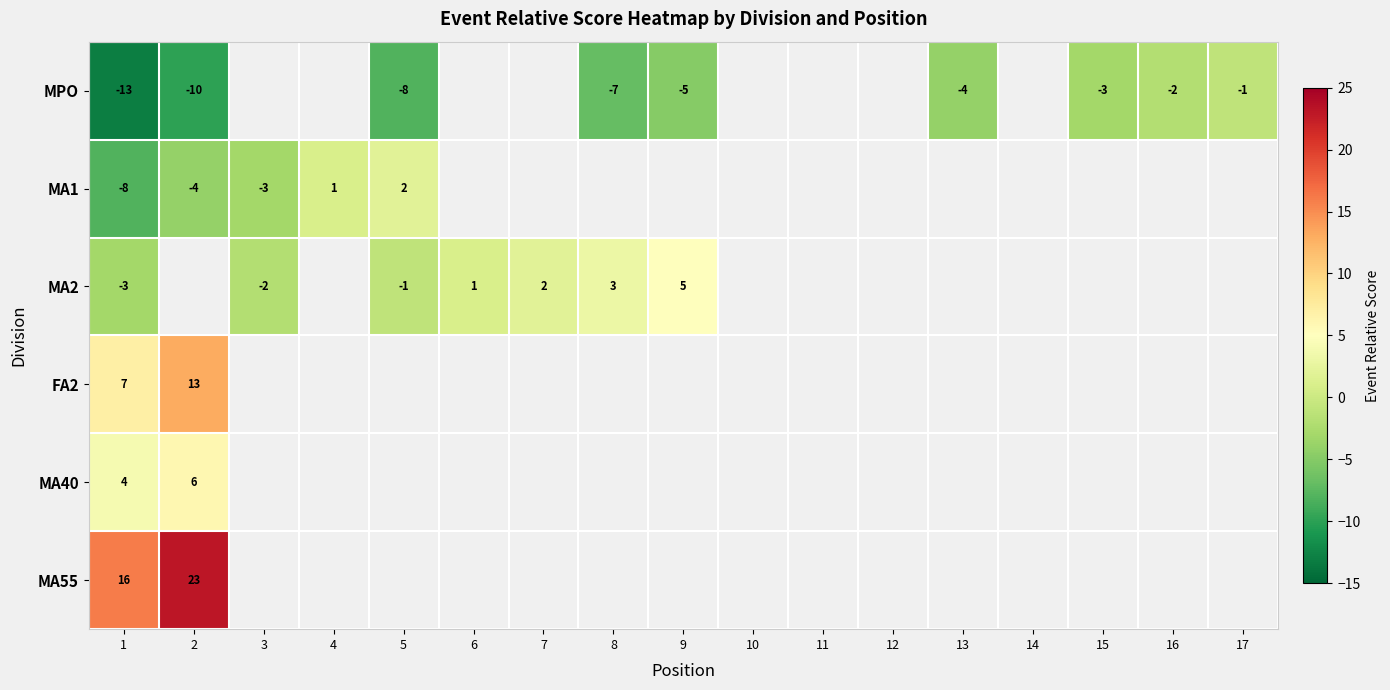

The MA40 series shows 1 at 1. True or false?

False